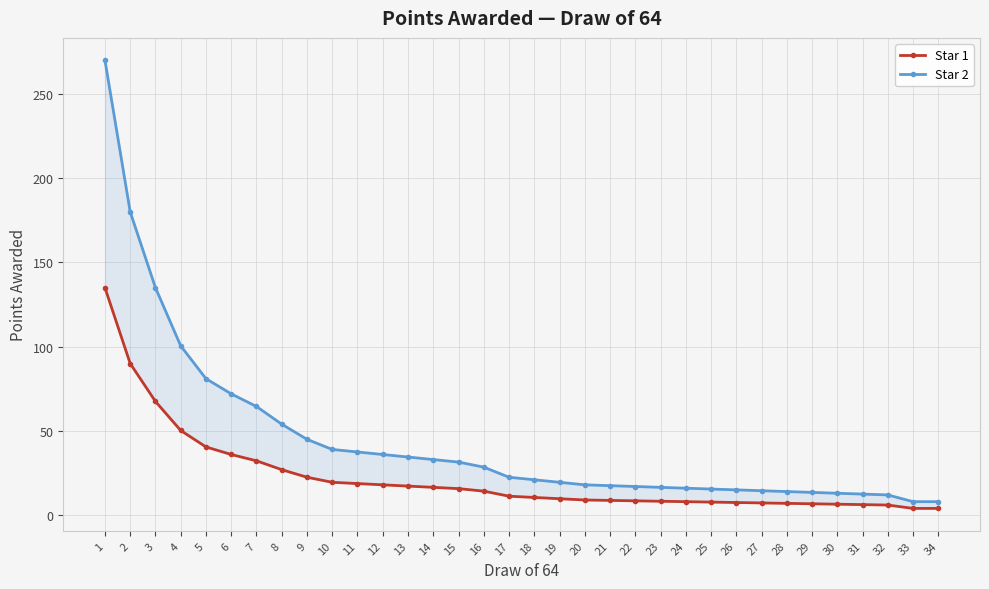

What are all the series names shown in the legend?

Star 1, Star 2